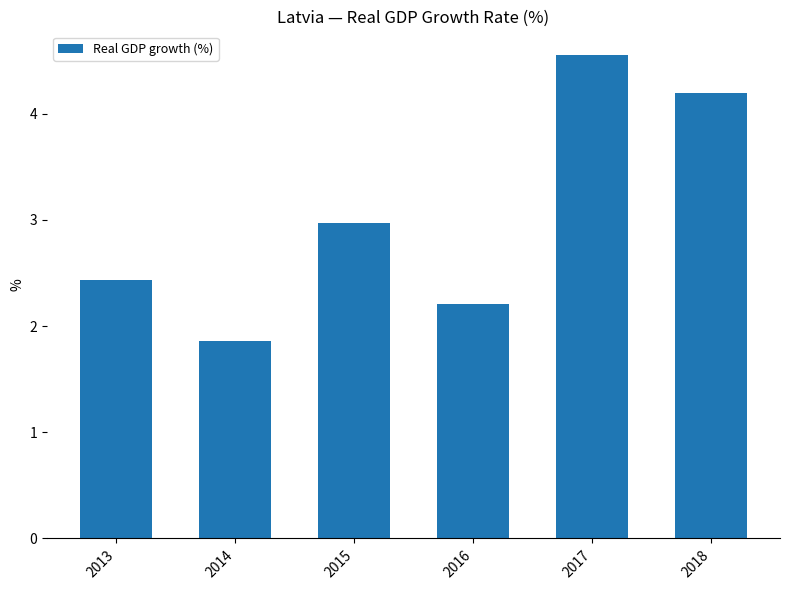

Which category has the highest value across all series?

2017